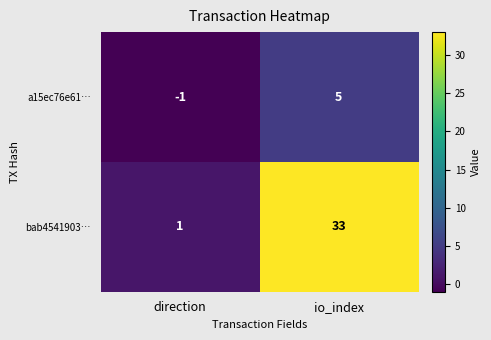

At which label is a15ec76e61… closest to 2?

direction